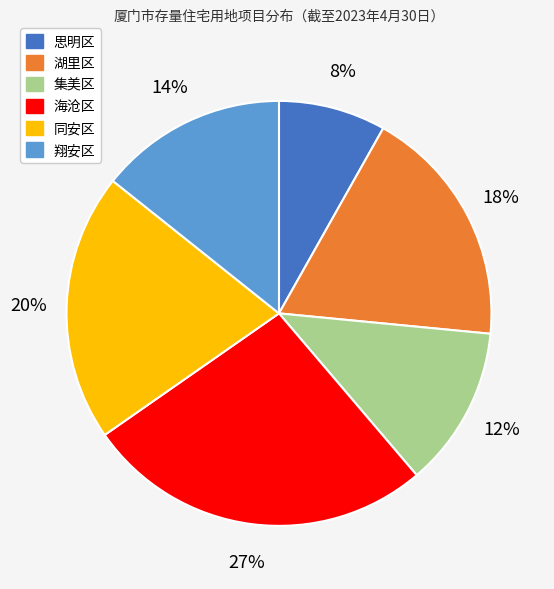

To the nearest percent, what is the average slice percentage?

17%